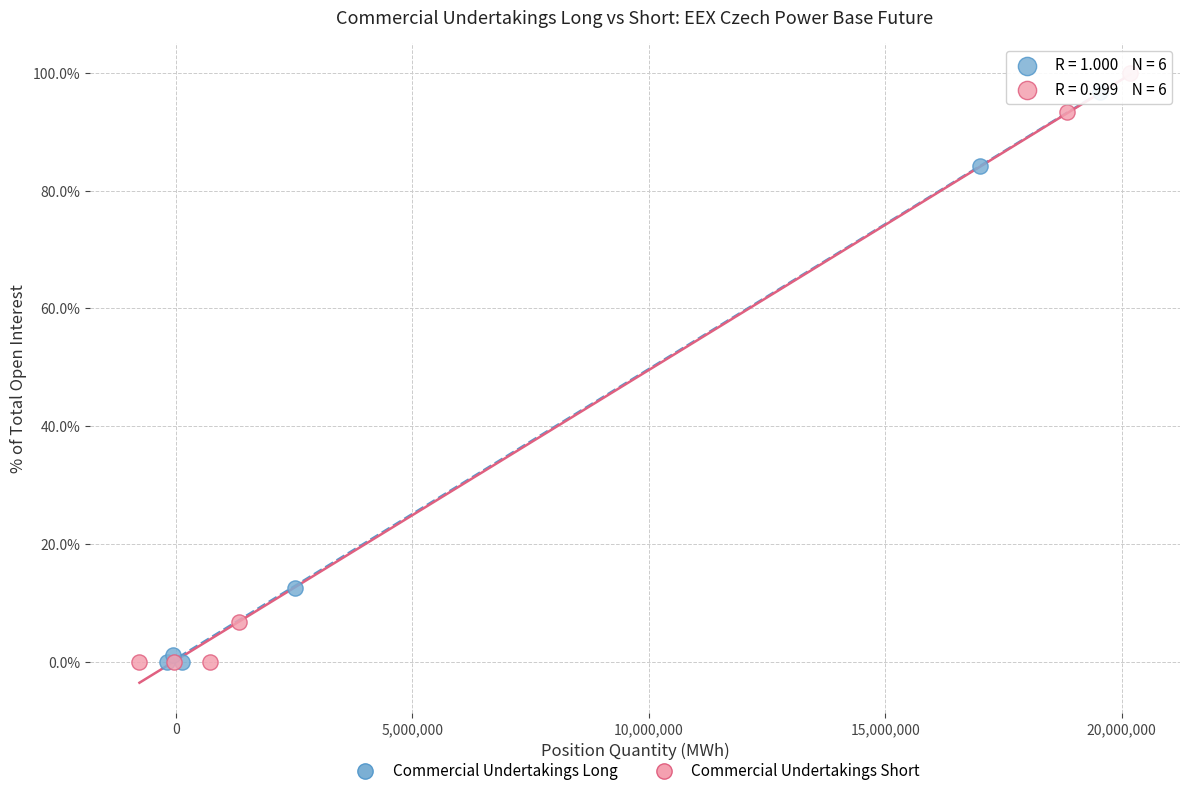

Which series has the widest spread of Y values?

Commercial Undertakings Short